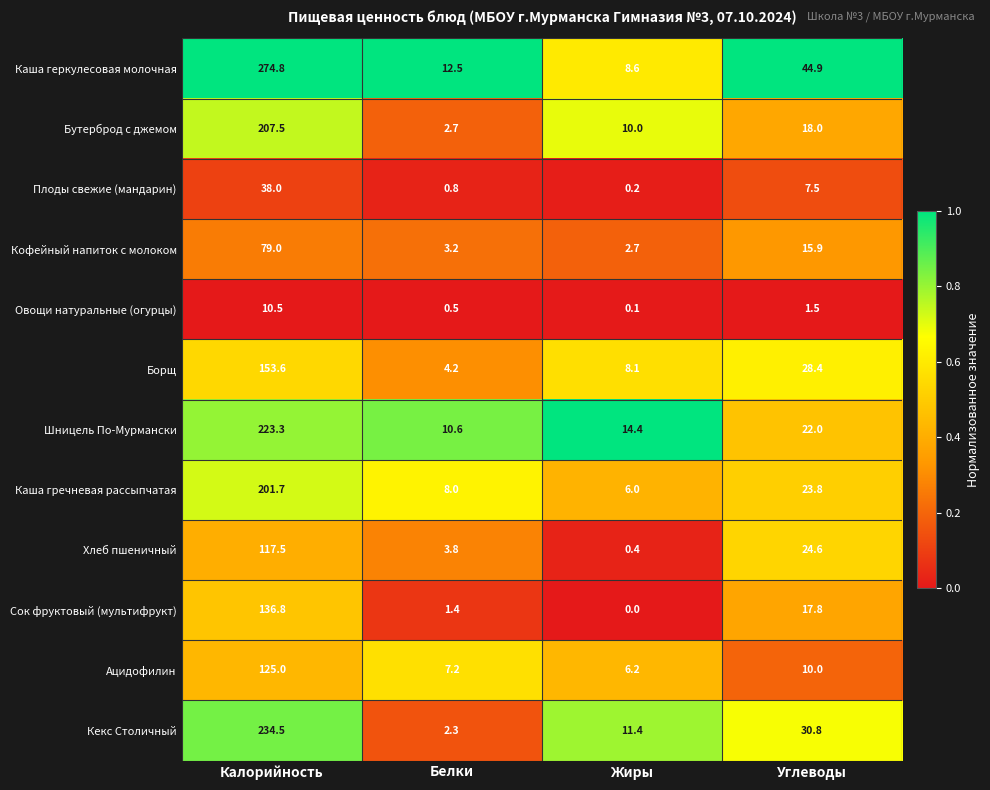

What is the difference between the maximum and minimum values in the Овощи натуральные (огурцы) series?

10.4